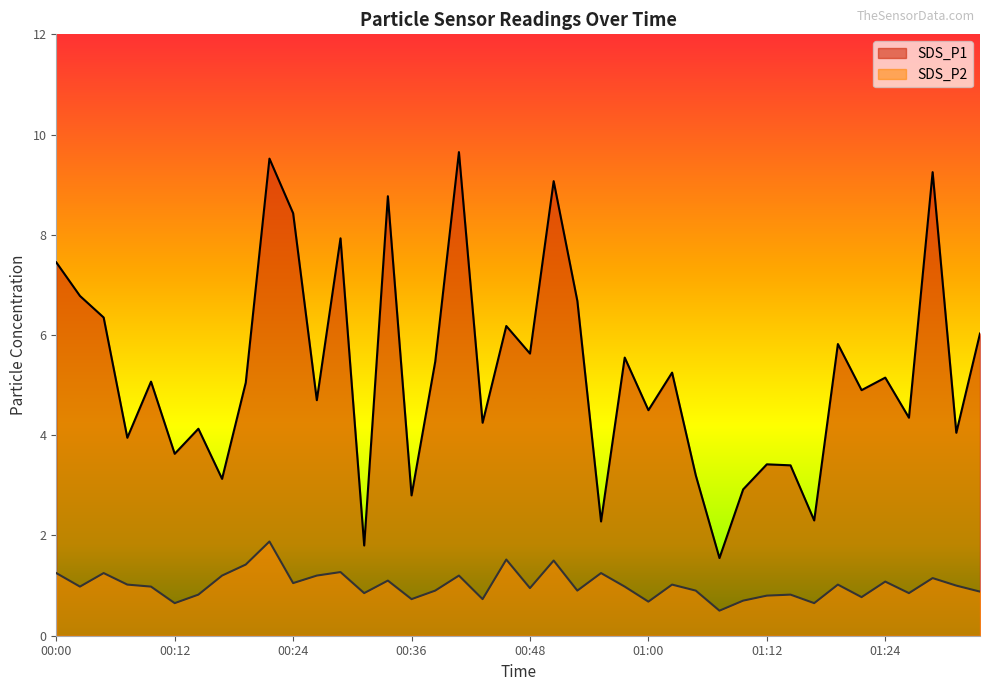

How many series are shown in this chart?

2